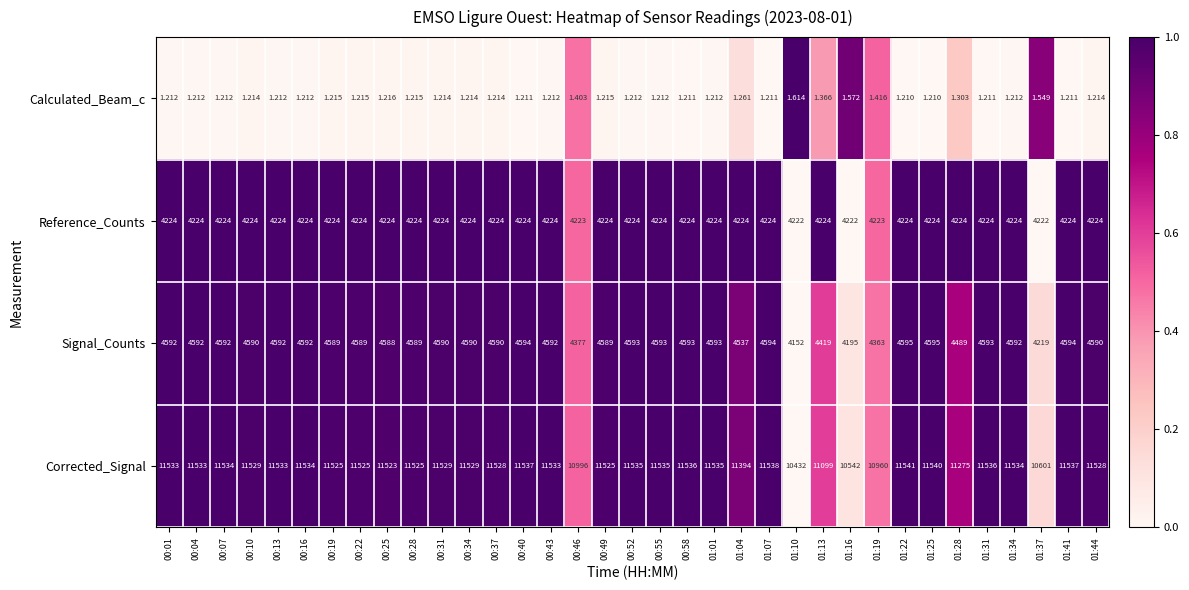

Between 00:43 and 01:31, which series saw the biggest shift?

Corrected_Signal